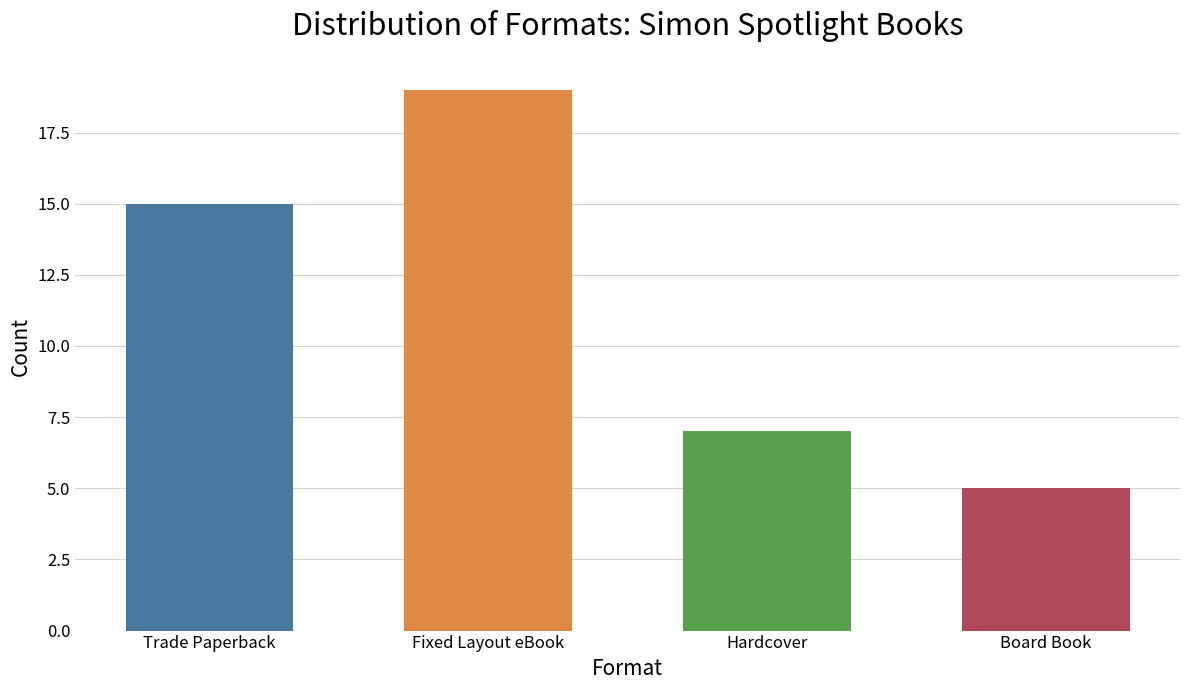

True or false: the data shows 19 at Fixed Layout eBook.

True